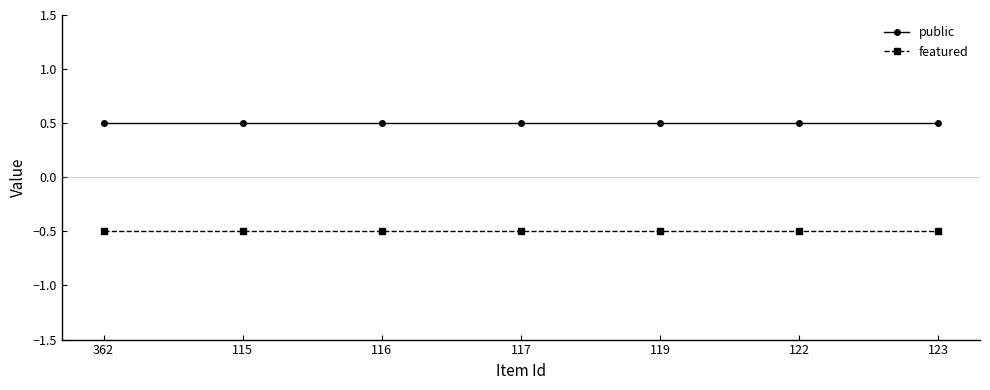

What is the greatest value displayed?

0.5